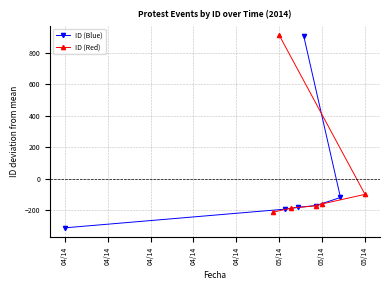

What is the highest value of the ID (Blue) series?

906.7